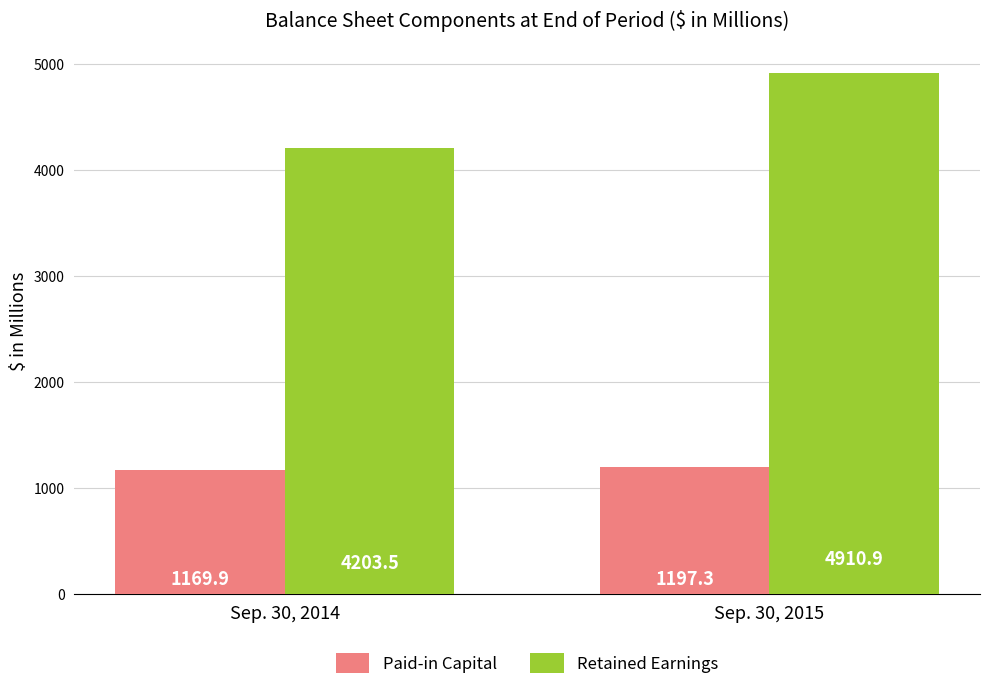

Rank the categories by Paid-in Capital value from highest to lowest.

Sep. 30, 2015, Sep. 30, 2014